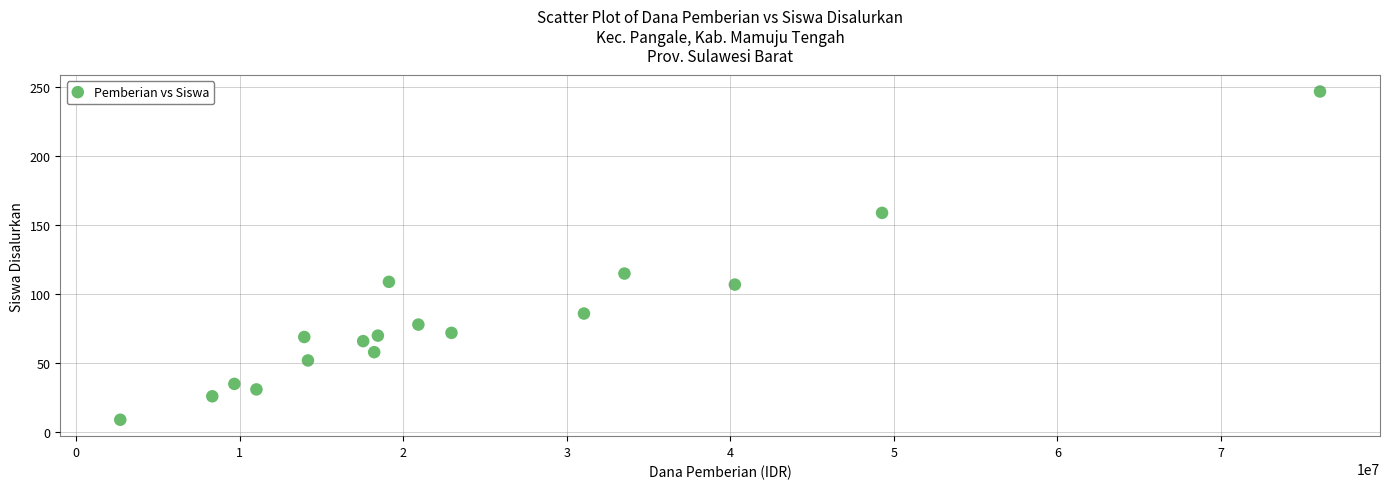

What Y value in the scatter plot is closest to 128?

115